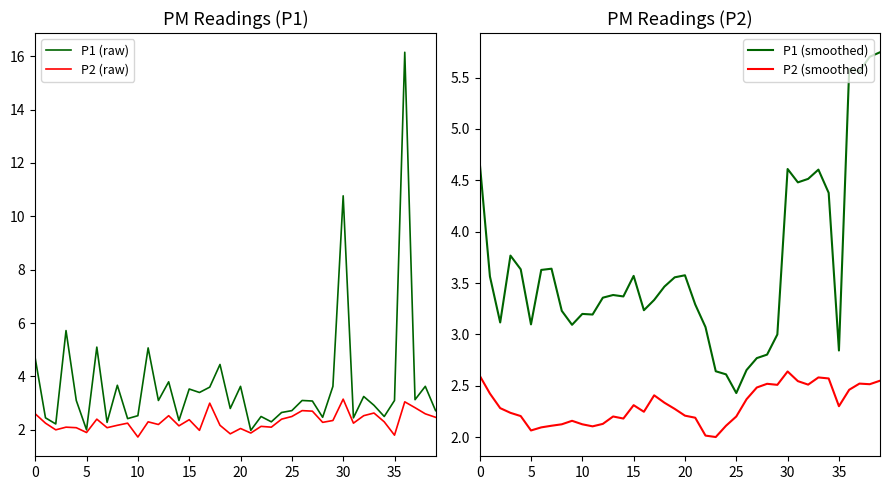

How many interior local peaks does the P1 (smoothed) series have?

9